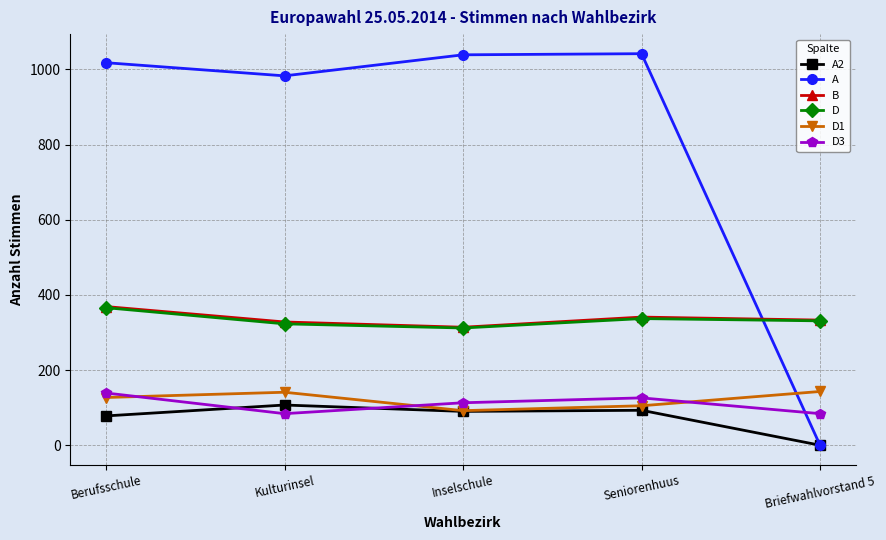

What is the label of the 2nd point from the right?

Seniorenhuus